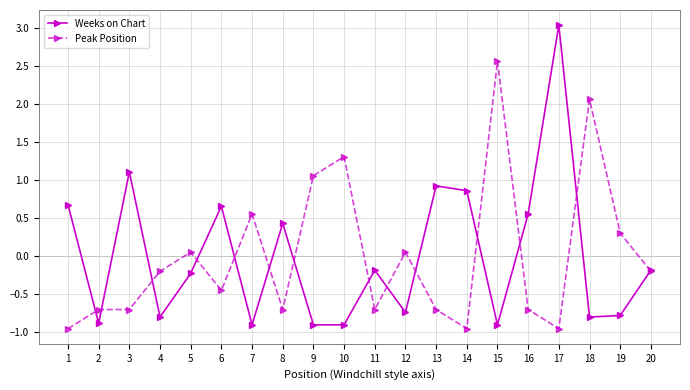

True or false: Weeks on Chart has more than 2 points higher than both neighbors.

True